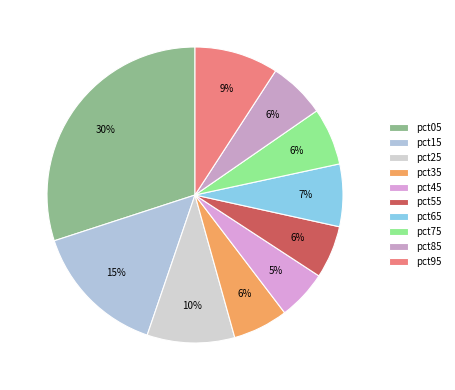

How many slices are in this pie chart?

10